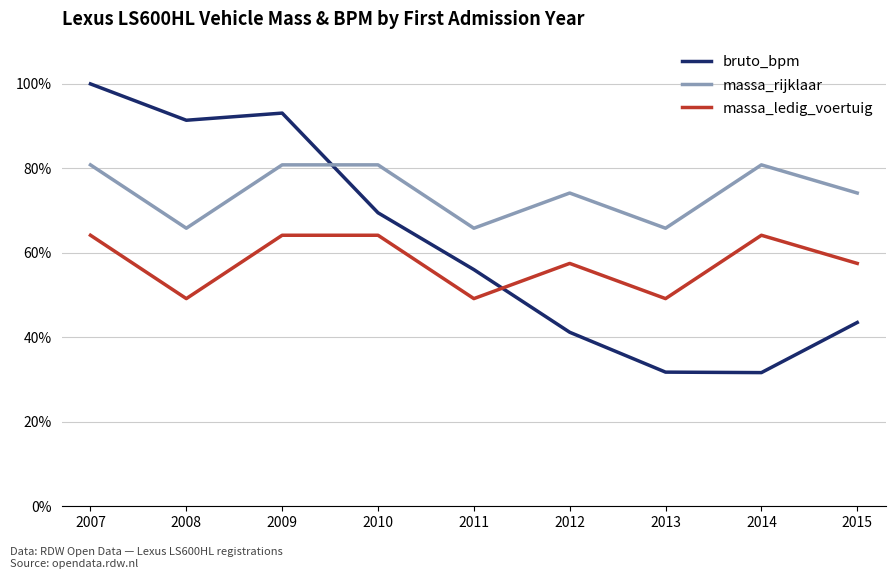

What is the smallest value displayed?

31.6